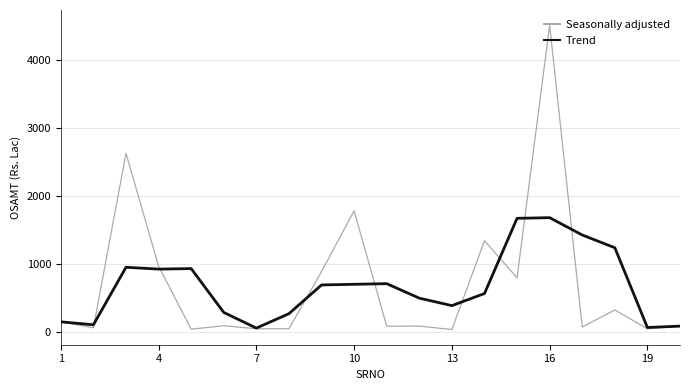

What is the maximum value shown in the chart?

4515.1